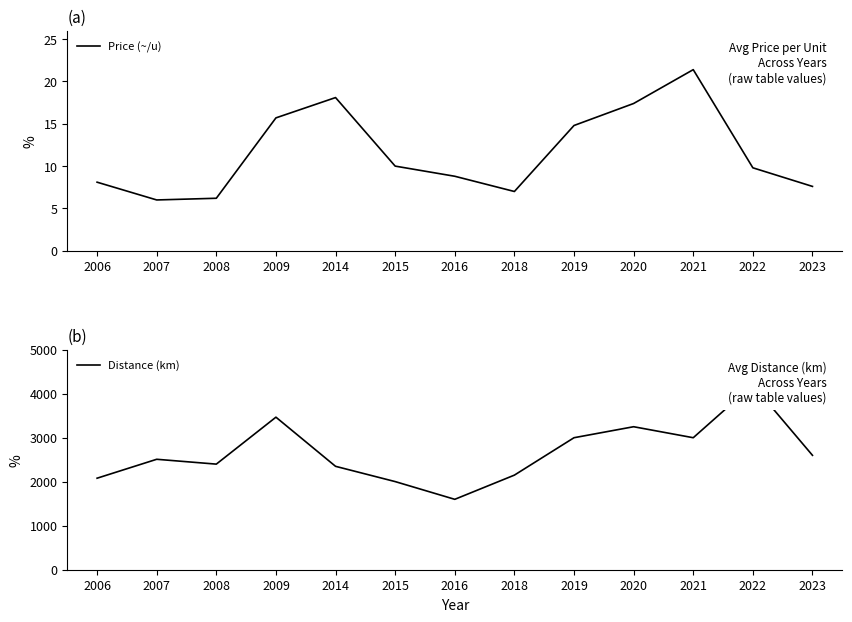

How many categories are shown in the chart?

13